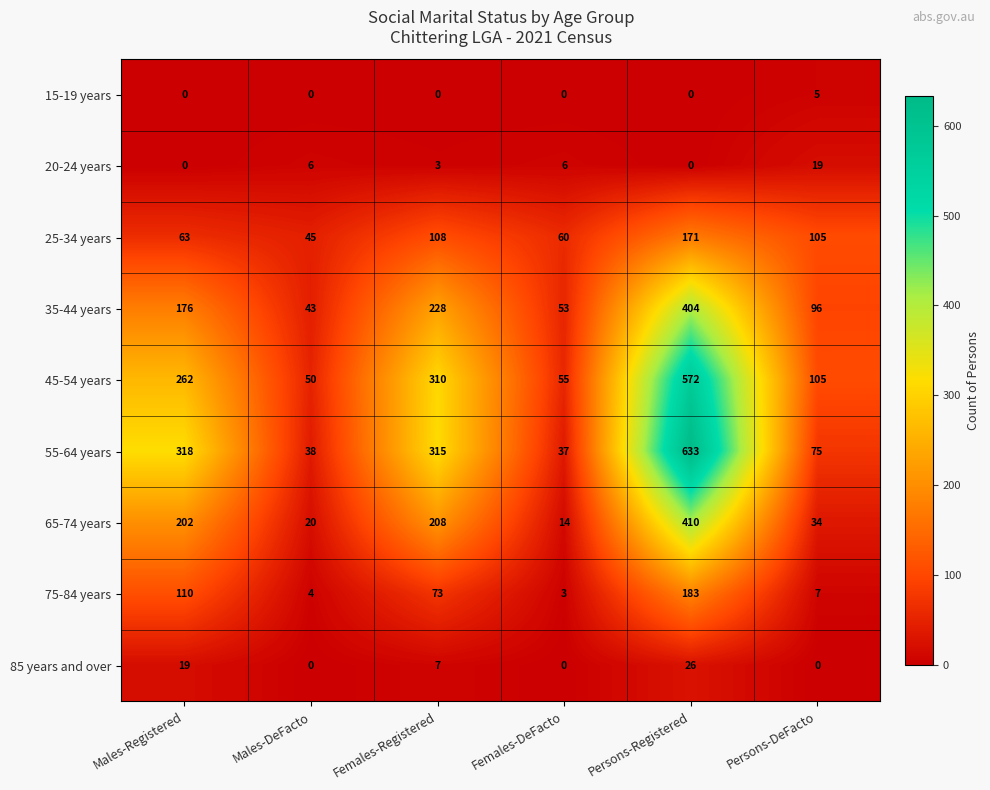

Count the number of data series in this chart.

9